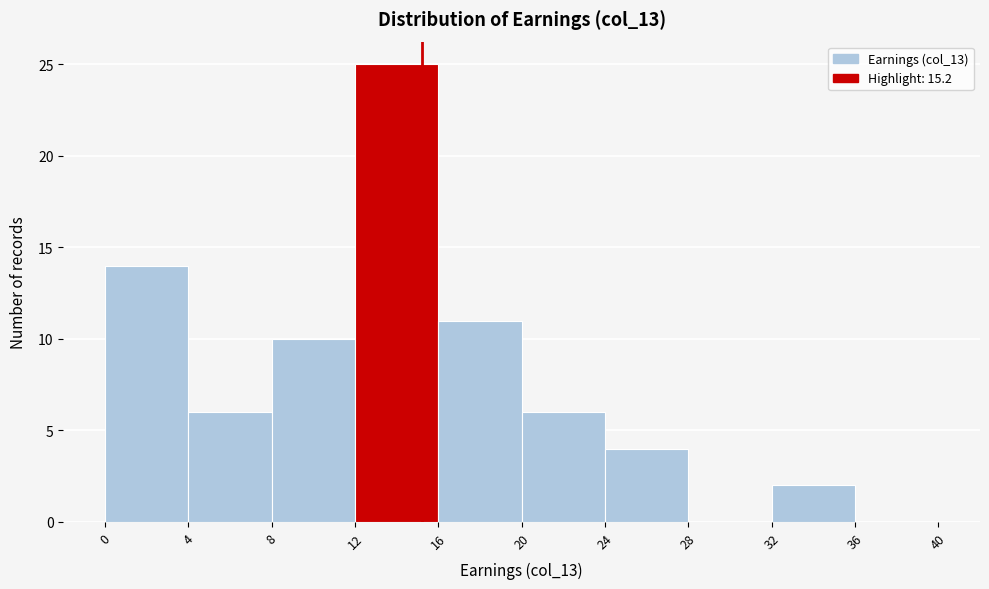

Reading left to right, list every bar in this chart as the range it spans on the x-axis followed by its height. The values are not printed on the chart, so give them approximately, as read against the axis.

0 to 4: 14
4 to 8: 6
8 to 12: 10
12 to 16: 25
16 to 20: 11
20 to 24: 6
24 to 28: 4
28 to 32: 0
32 to 36: 2
36 to 40: 0